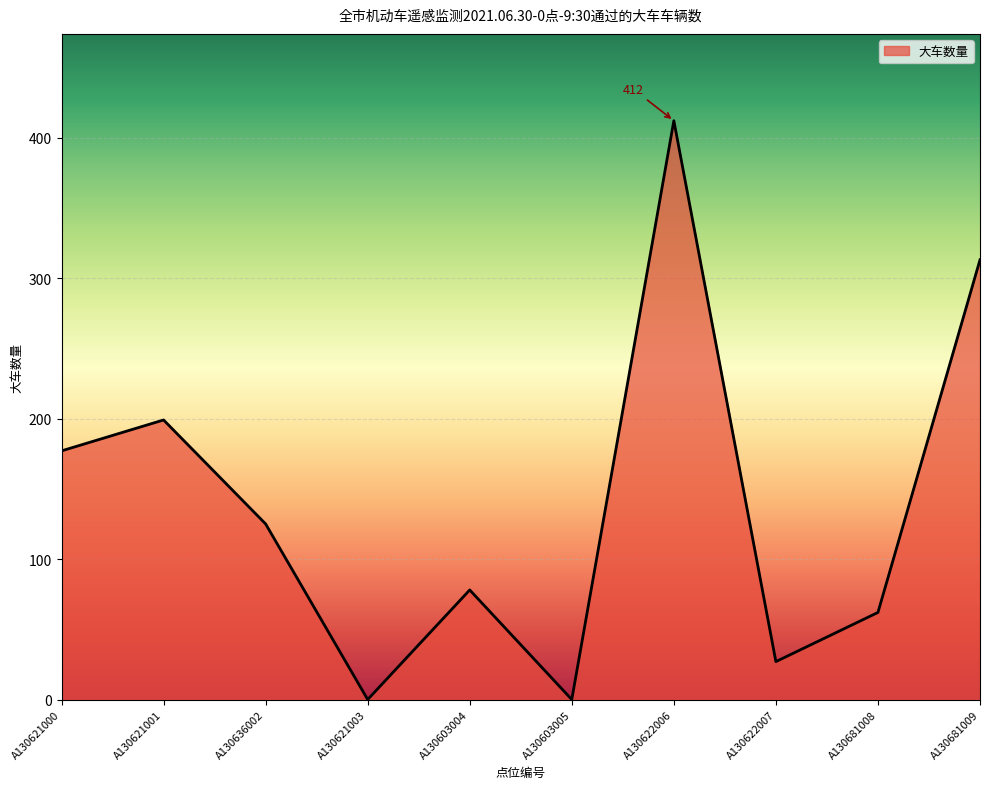

Is it true that the value at A130681009 is 549?

False